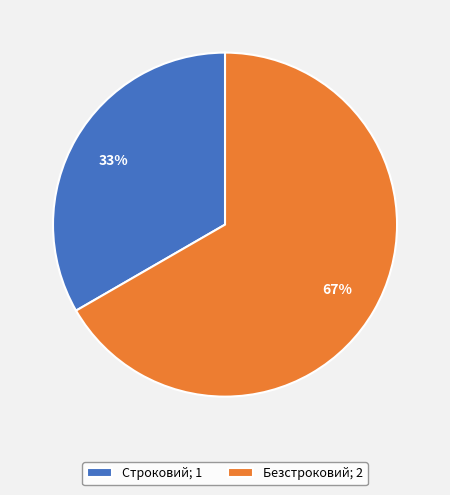

Does any single category account for the majority?

Yes